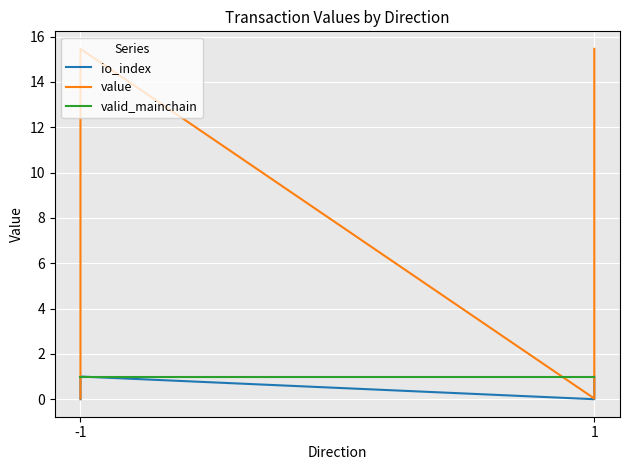

Which series has the widest spread of values?

value